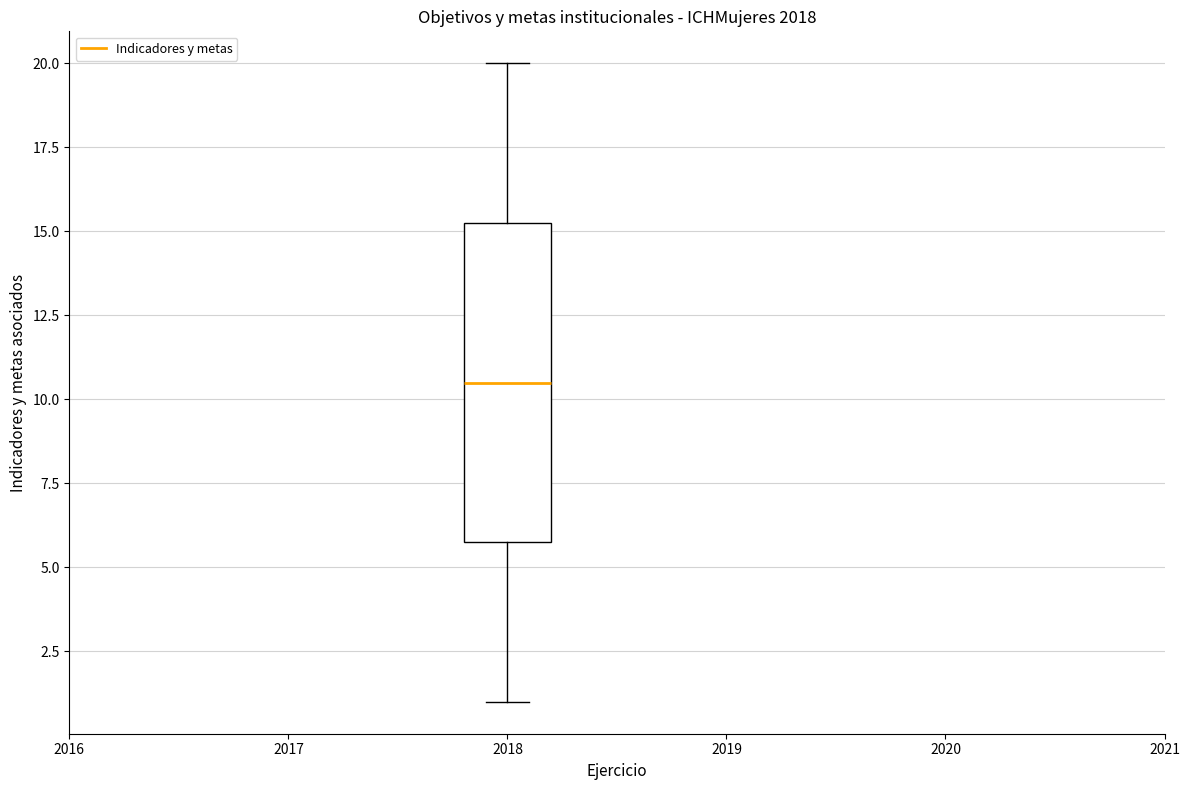

Read this box plot against the y-axis: the position of the median line, the range covered by the box, and the ends of both whiskers. The values are not printed on the chart, so give them approximately, as read against the axis.

median 10.5, box 6.0 to 15.5, whiskers 1.0 to 20.0